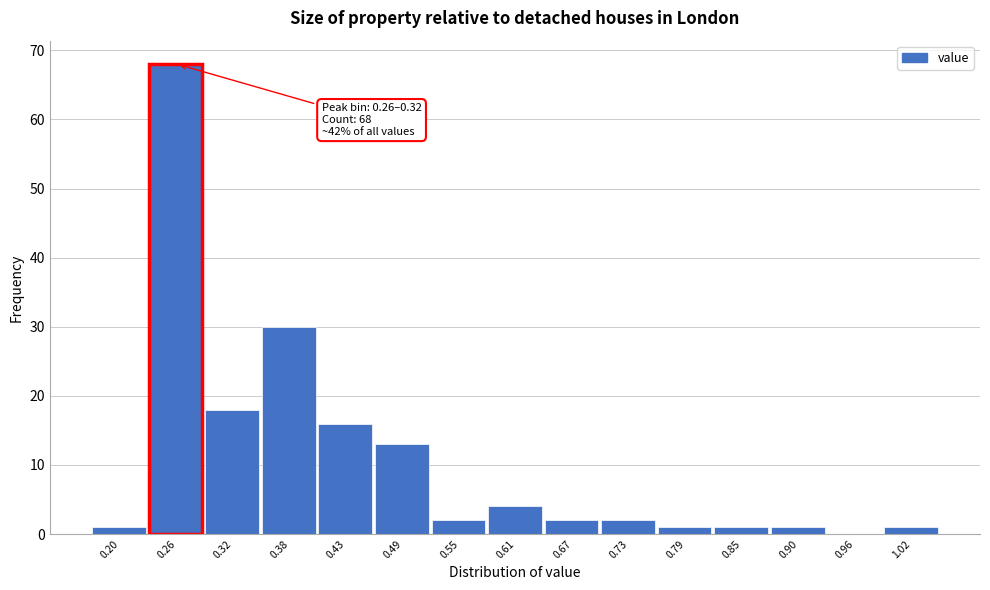

Reading right to left, list all the values displayed in this chart.

1.02=1	0.96=0	0.90=1	0.85=1	0.79=1	0.73=2	0.67=2	0.61=4	0.55=2	0.49=13	0.43=16	0.38=30	0.32=18	0.26=68	0.20=1